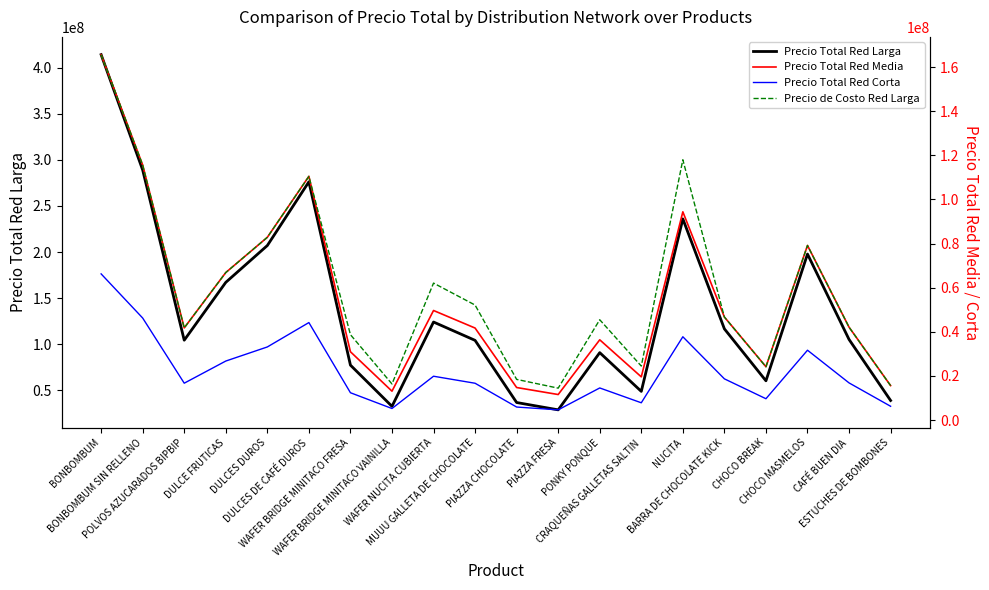

Reading left to right, list all the values displayed in this chart.

Precio Total Red Larga: BONBOMBUM=414095344.3	BONBOMBUM SIN RELLENO=289032513.2	POLVOS AZUCARADOS BIPBIP=104443273.1	DULCE FRUTICAS=167167725.2	DULCES DUROS=207103806.2	DULCES DE CAFÉ DUROS=276190469.8	WAFER BRIDGE MINITACO FRESA=77407022.1	WAFER BRIDGE MINITACO VAINILLA=32712768.7	WAFER NUCITA CUBIERTA=124158472.5	MUUU GALLETA DE CHOCOLATE=104259956.8	PIAZZA CHOCOLATE=36863568.5	PIAZZA FRESA=28922356.4	PONKY PONQUE=90940005.3	CRAQUEÑAS GALLETAS SALTIN=48934289.8	NUCITA=235988565.6	BARRA DE CHOCOLATE KICK=116733857.2	CHOCO BREAK=60419800.6	CHOCO MASMELOS=197862420.2	CAFÉ BUEN DIA=105248733.0	ESTUCHES DE BOMBONES=39048274.3
Precio Total Red Media: BONBOMBUM=165638137.7	BONBOMBUM SIN RELLENO=115613005.3	POLVOS AZUCARADOS BIPBIP=41777309.2	DULCE FRUTICAS=66867090.1	DULCES DUROS=82841522.5	DULCES DE CAFÉ DUROS=110476187.9	WAFER BRIDGE MINITACO FRESA=30962808.8	WAFER BRIDGE MINITACO VAINILLA=13085107.5	WAFER NUCITA CUBIERTA=49663389.0	MUUU GALLETA DE CHOCOLATE=41703982.7	PIAZZA CHOCOLATE=14745427.4	PIAZZA FRESA=11568942.5	PONKY PONQUE=36376002.1	CRAQUEÑAS GALLETAS SALTIN=19573715.9	NUCITA=94395426.2	BARRA DE CHOCOLATE KICK=46693542.9	CHOCO BREAK=24167920.2	CHOCO MASMELOS=79144968.1	CAFÉ BUEN DIA=42099493.2	ESTUCHES DE BOMBONES=15619309.7
Precio Total Red Corta: BONBOMBUM=66255255.1	BONBOMBUM SIN RELLENO=46245202.1	POLVOS AZUCARADOS BIPBIP=16710923.7	DULCE FRUTICAS=26746836.0	DULCES DUROS=33136609.0	DULCES DE CAFÉ DUROS=44190475.2	WAFER BRIDGE MINITACO FRESA=12385123.5	WAFER BRIDGE MINITACO VAINILLA=5234043.0	WAFER NUCITA CUBIERTA=19865355.6	MUUU GALLETA DE CHOCOLATE=16681593.1	PIAZZA CHOCOLATE=5898171.0	PIAZZA FRESA=4627577.0	PONKY PONQUE=14550400.8	CRAQUEÑAS GALLETAS SALTIN=7829486.4	NUCITA=37758170.5	BARRA DE CHOCOLATE KICK=18677417.1	CHOCO BREAK=9667168.1	CHOCO MASMELOS=31657987.2	CAFÉ BUEN DIA=16839797.3	ESTUCHES DE BOMBONES=6247723.9
Precio de Costo Red Larga: BONBOMBUM=165638137.7	BONBOMBUM SIN RELLENO=115613005.3	POLVOS AZUCARADOS BIPBIP=41777309.2	DULCE FRUTICAS=66867090.1	DULCES DUROS=82841522.5	DULCES DE CAFÉ DUROS=110476187.9	WAFER BRIDGE MINITACO FRESA=38703511.0	WAFER BRIDGE MINITACO VAINILLA=16356384.4	WAFER NUCITA CUBIERTA=62079236.3	MUUU GALLETA DE CHOCOLATE=52129978.4	PIAZZA CHOCOLATE=18431784.2	PIAZZA FRESA=14461178.2	PONKY PONQUE=45470002.6	CRAQUEÑAS GALLETAS SALTIN=24467144.9	NUCITA=117994282.8	BARRA DE CHOCOLATE KICK=46693542.9	CHOCO BREAK=24167920.2	CHOCO MASMELOS=79144968.1	CAFÉ BUEN DIA=42099493.2	ESTUCHES DE BOMBONES=15619309.7